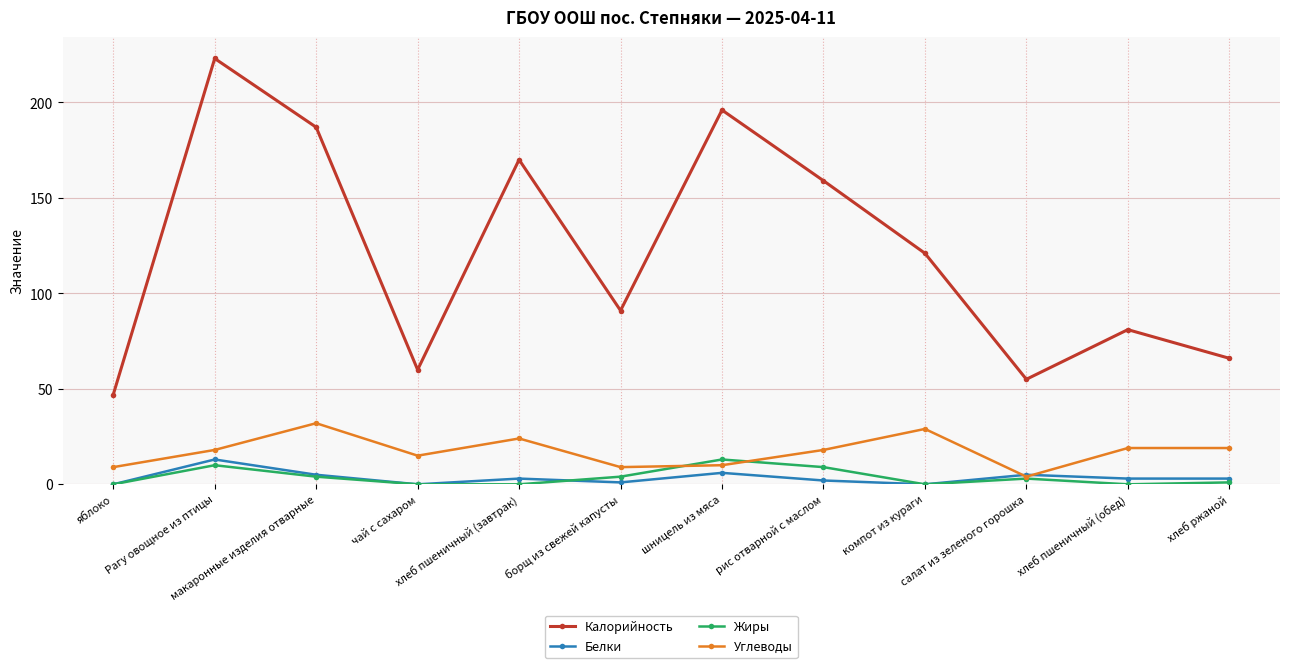

What value does the Калорийность series have at макаронные изделия отварные?

187